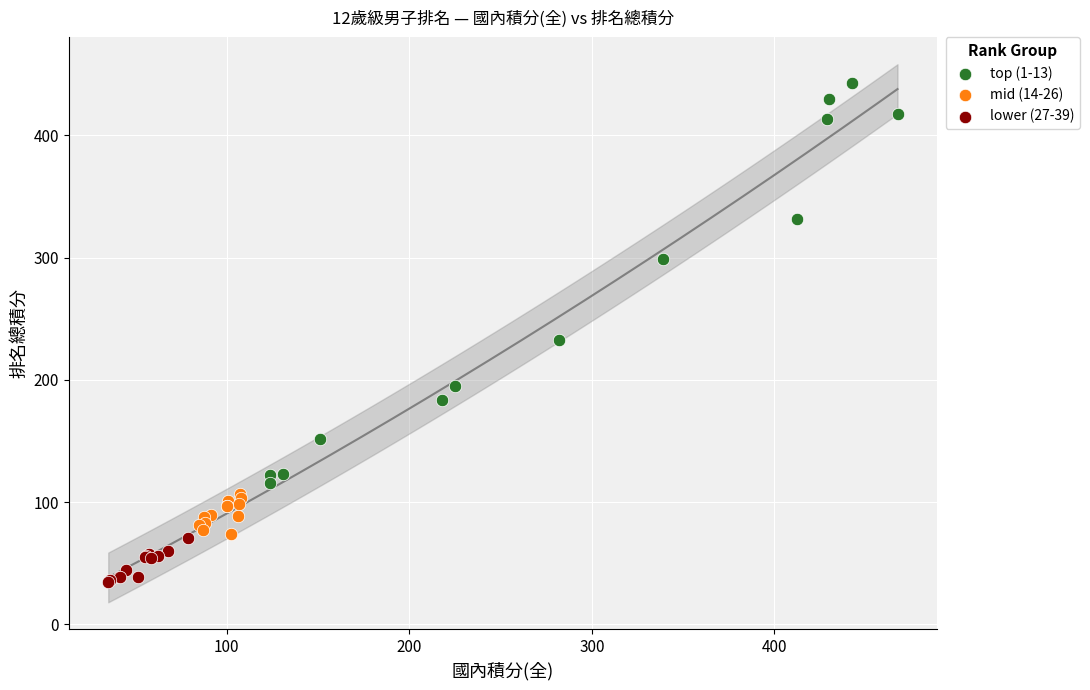

Which series reaches the minimum Y coordinate?

lower (27-39)